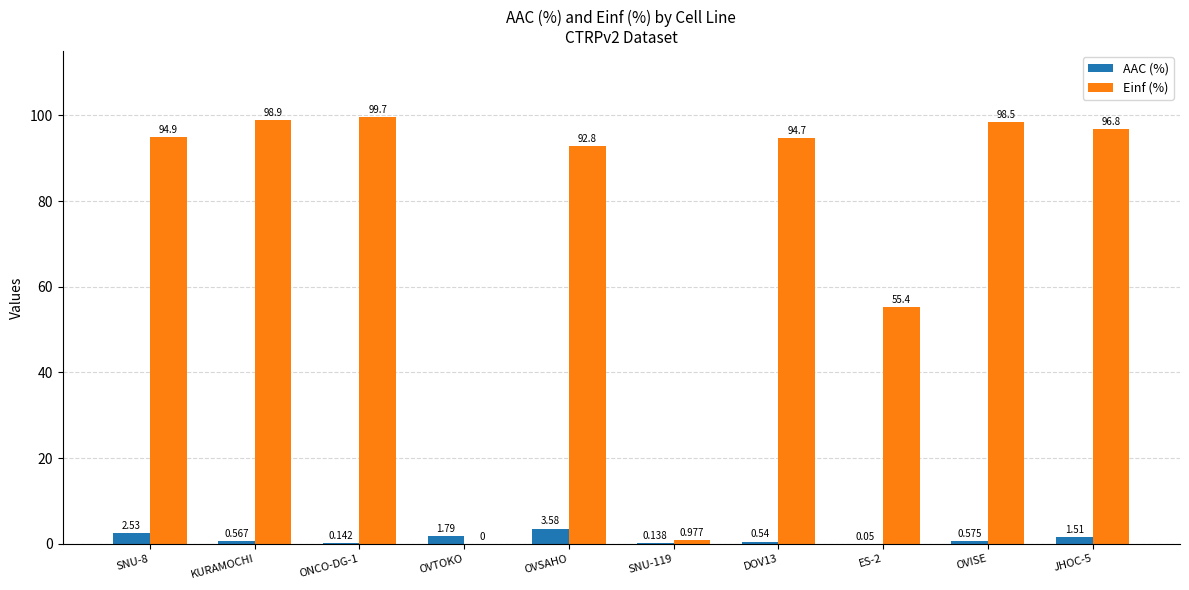

Is the value of AAC (%) at SNU-8 greater than the value of Einf (%) at OVTOKO?

Yes